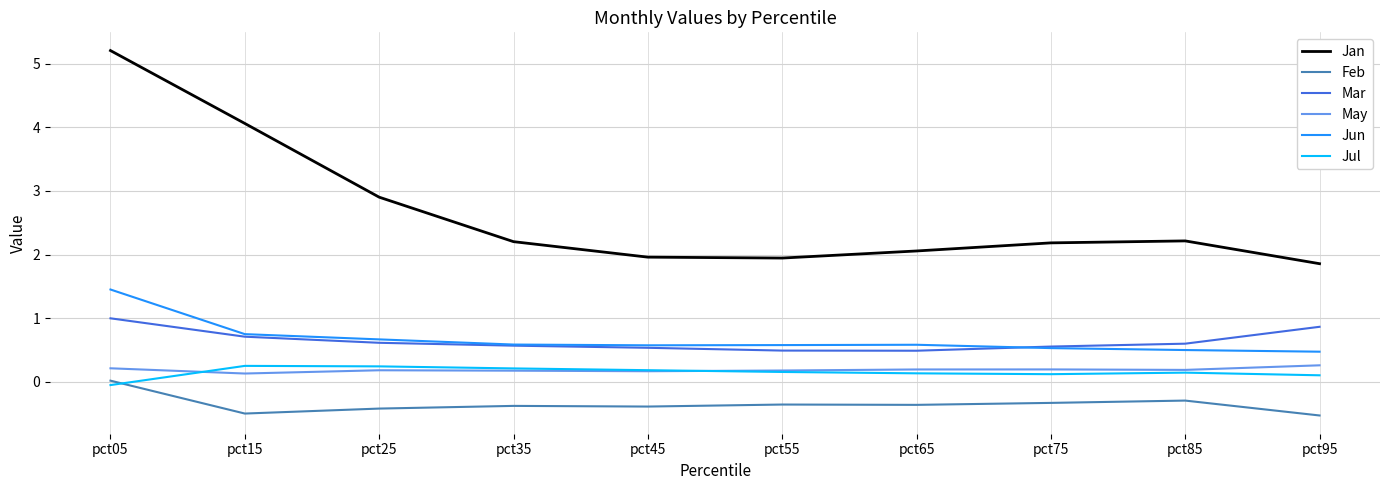

What is the minimum value shown in the chart?

-0.5